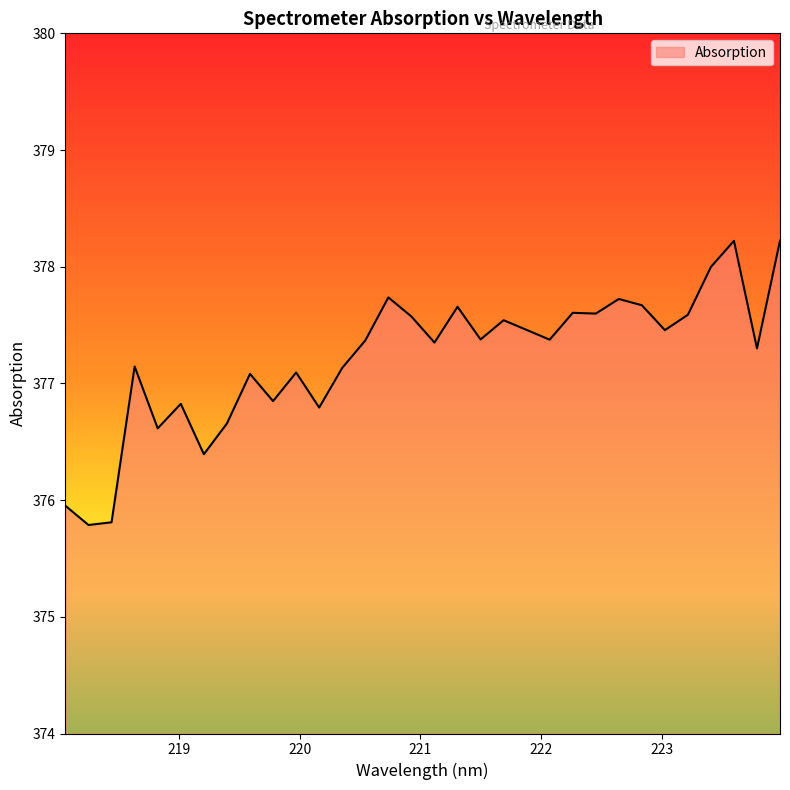

What is the maximum value shown in the chart?

378.2